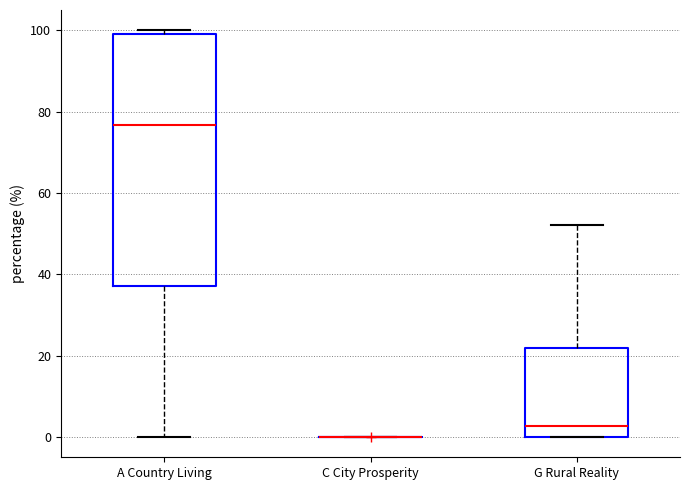

Reading left to right, read every box against the y-axis: the position of its median line, the range the box covers, and the ends of its whiskers. The values are not printed on the chart, so give them approximately, as read against the axis.

A Country Living: median 76, box 38 to 100, whiskers 0 to 100 (just above the box's upper edge)
C City Prosperity: box collapsed to a line at 0, whiskers 0 to 0
G Rural Reality: median 2, box 0 to 22, whiskers 0 to 52